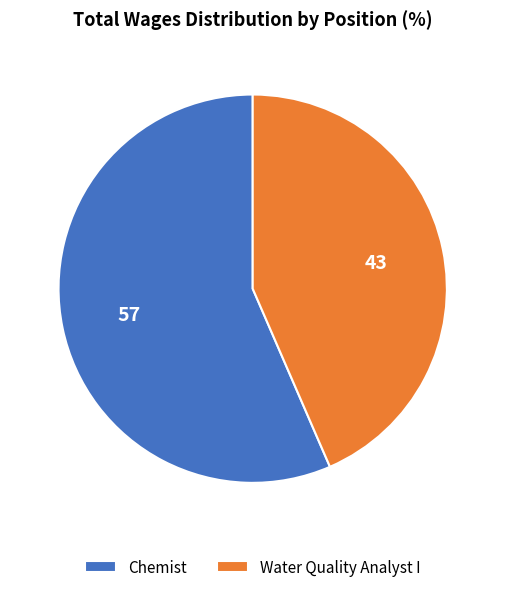

Is there a majority slice in this chart?

Yes